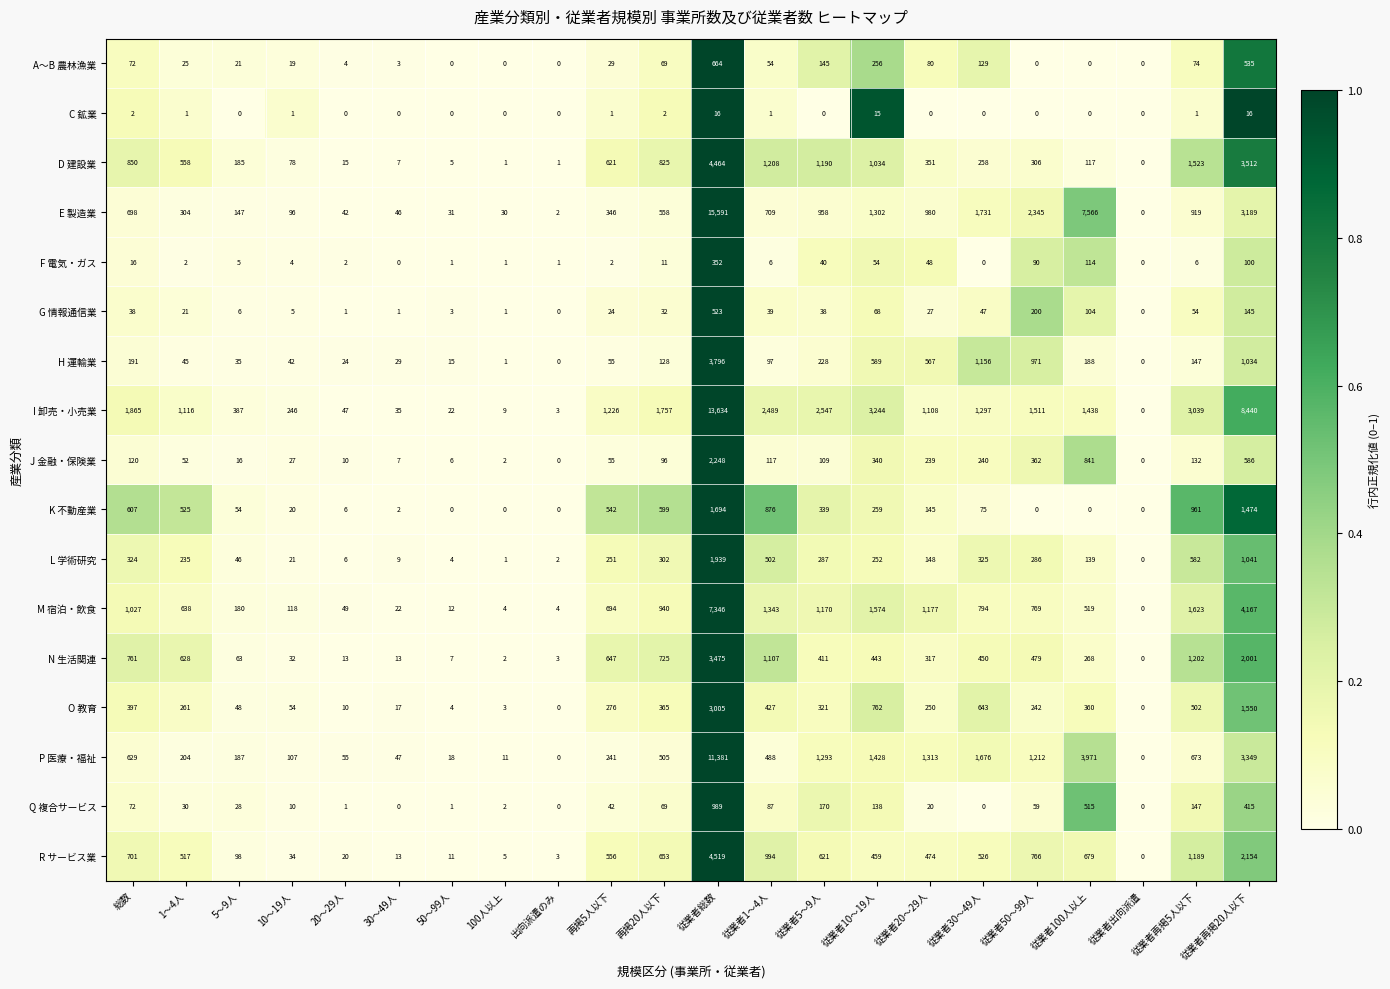

How many values in J 金融・保険業 are above zero?

20